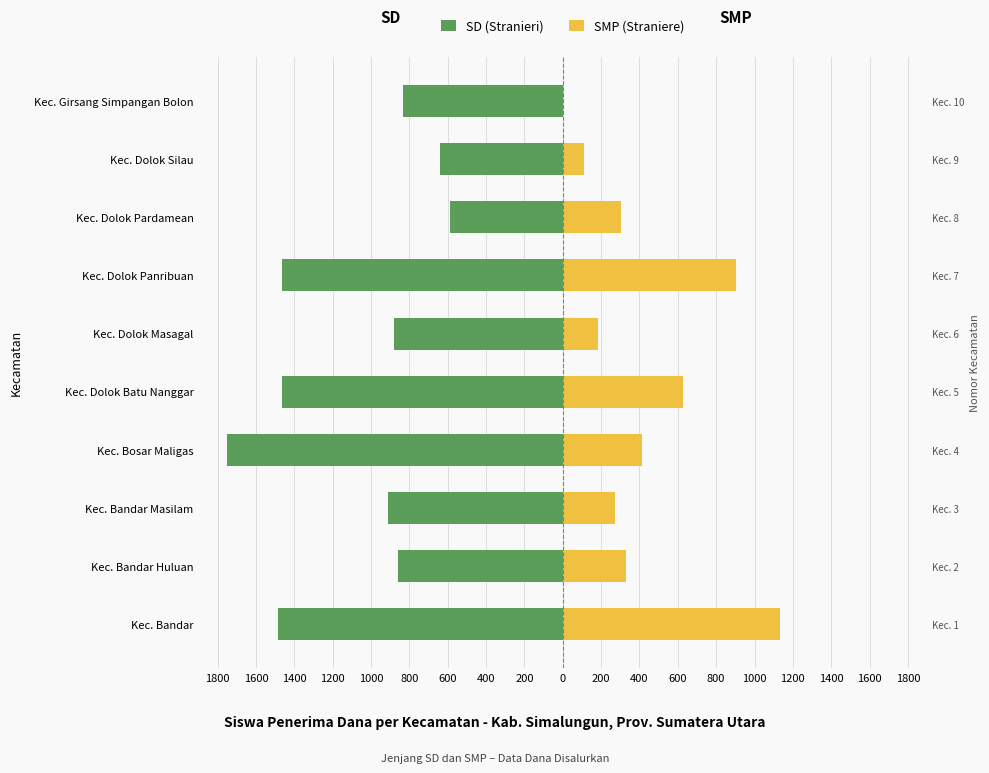

The value of SMP (Straniere) at Kec. Bosar Maligas is 720. True or false?

False